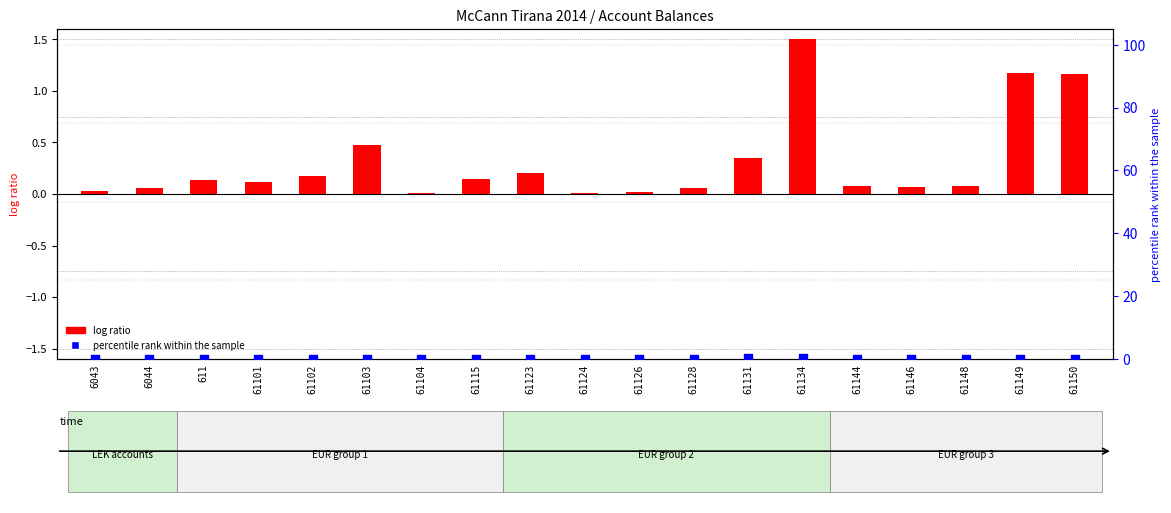

Which series has the largest Y range (max minus min)?

log ratio